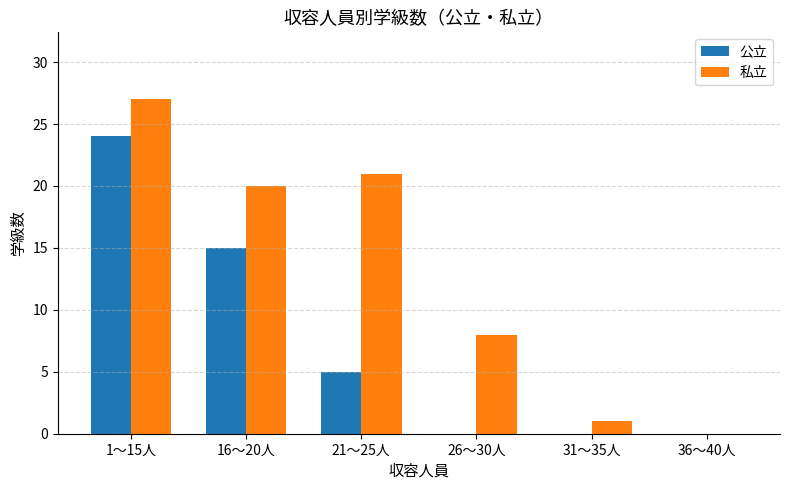

Does the chart contain stacked bars?

No